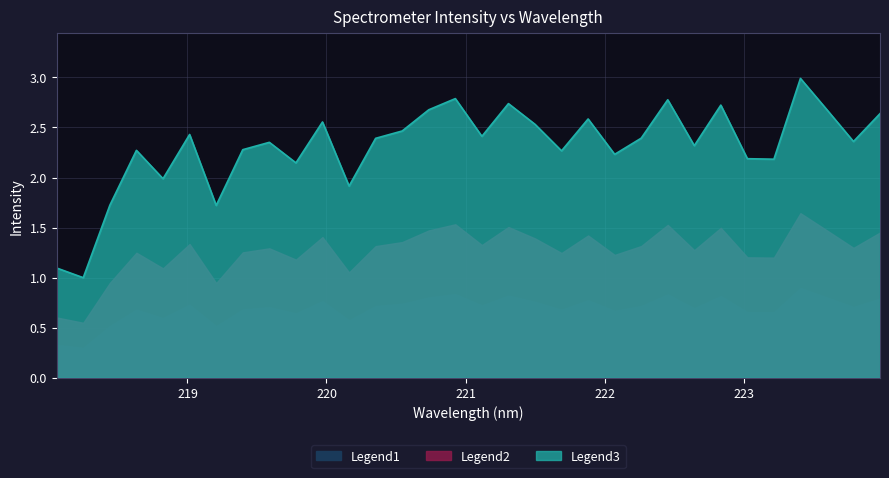

What is the average value?

2.3